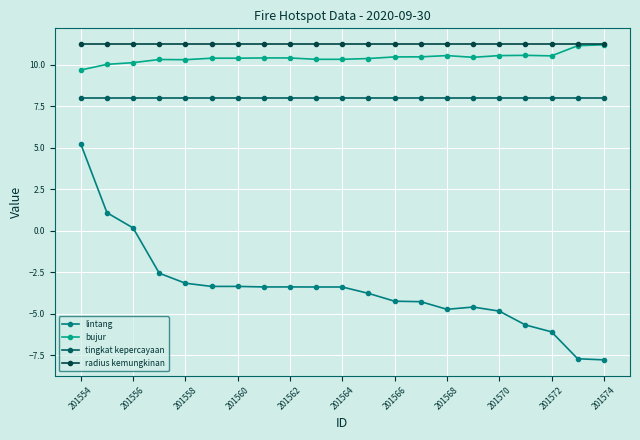

How many interior local valleys does the bujur series have?

5